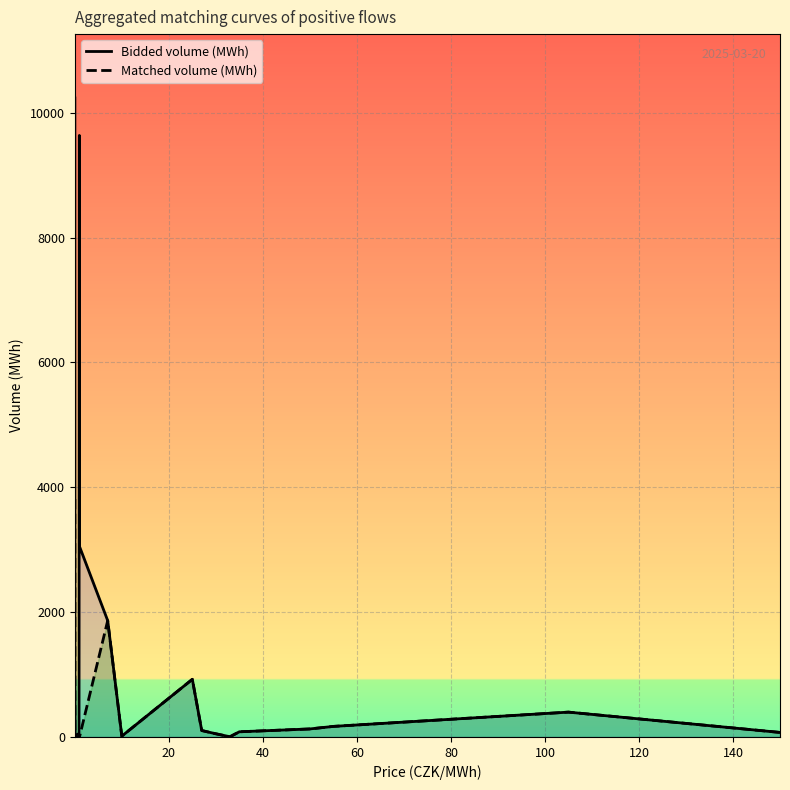

Which series has the largest total across all categories?

Bidded volume (MWh)